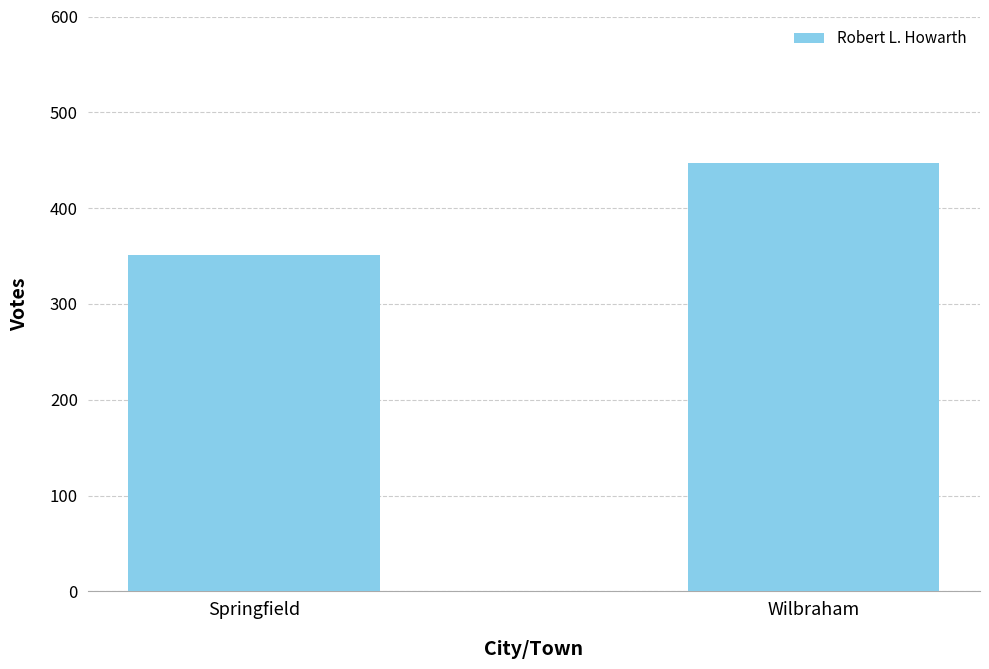

Reading left to right, list all the values displayed in this chart.

Springfield=351	Wilbraham=447